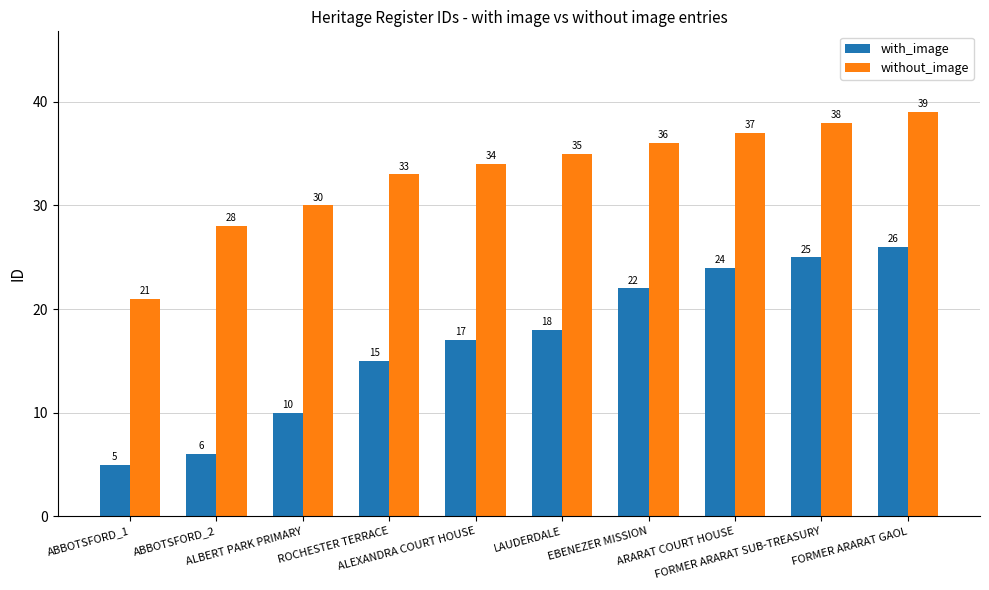

Read the with_image value at ABBOTSFORD_2, to the nearest 5.

5